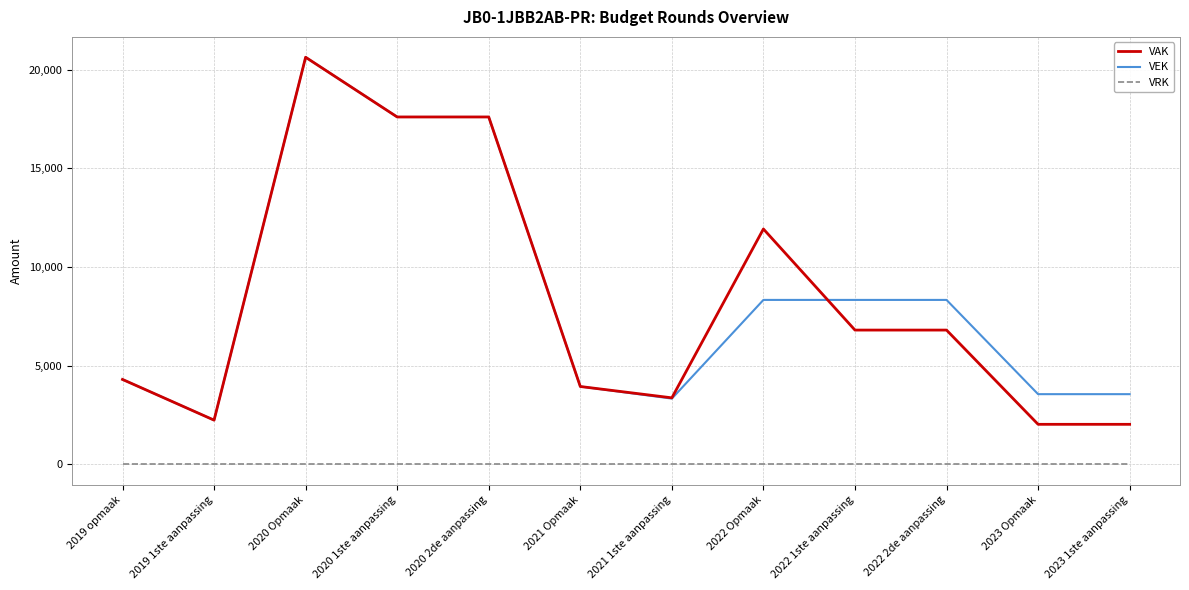

True or false: VAK and VRK cross at least once.

False